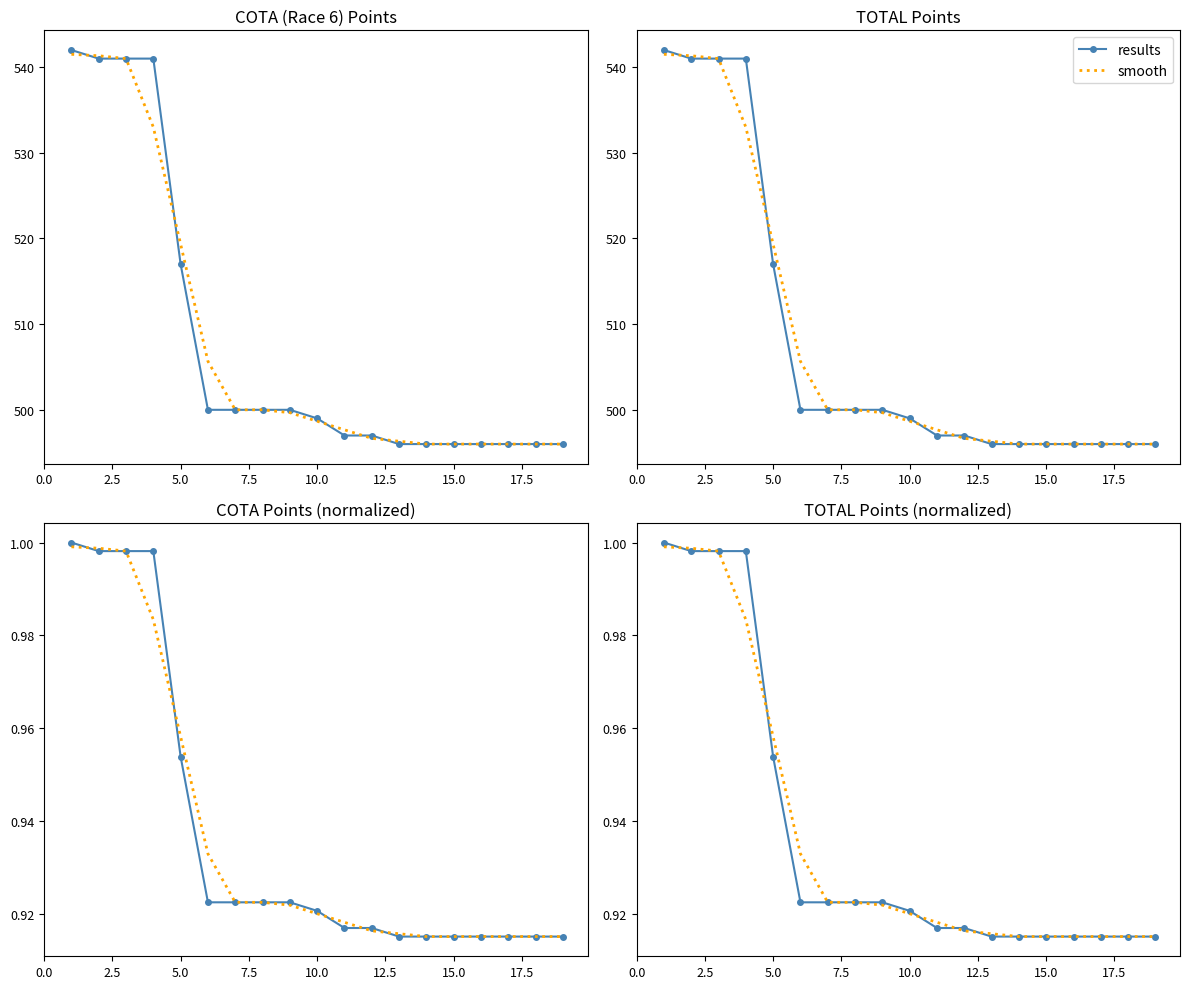

Reading left to right, extract all data points from this chart.

results: 1.0	1.0	1.0	1.0	1.0	0.9	0.9	0.9	0.9	0.9	0.9	0.9	0.9	0.9	0.9	0.9	0.9	0.9	0.9
smooth: 1.0	1.0	1.0	1.0	1.0	0.9	0.9	0.9	0.9	0.9	0.9	0.9	0.9	0.9	0.9	0.9	0.9	0.9	0.9